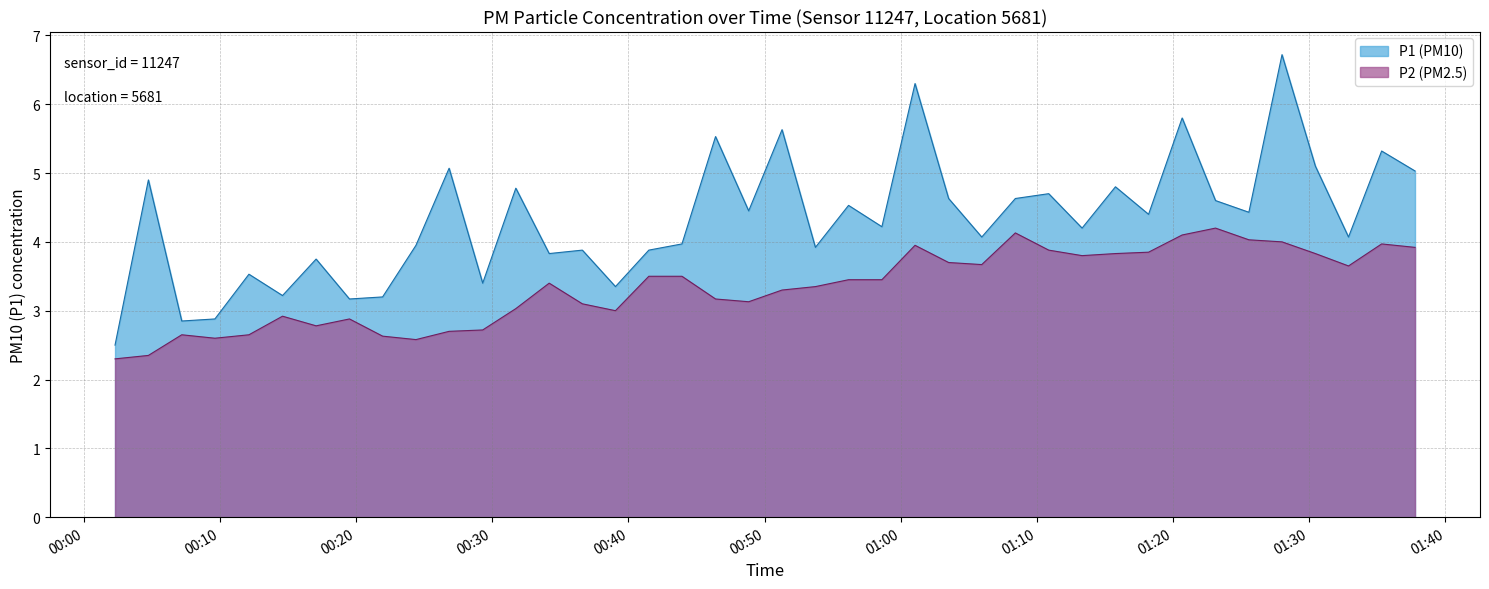

What is the minimum value shown in the chart?

2.3